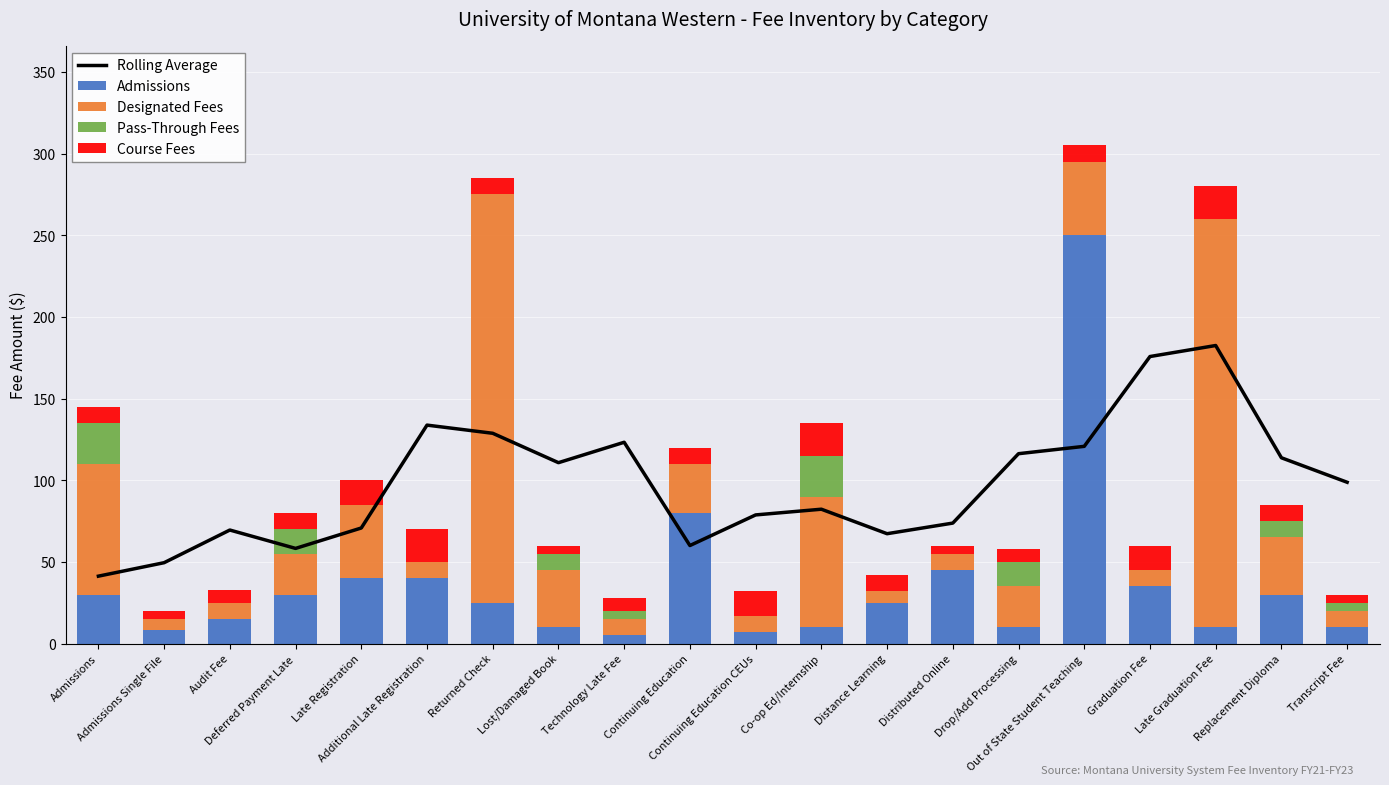

What position from the right is Admissions?

20